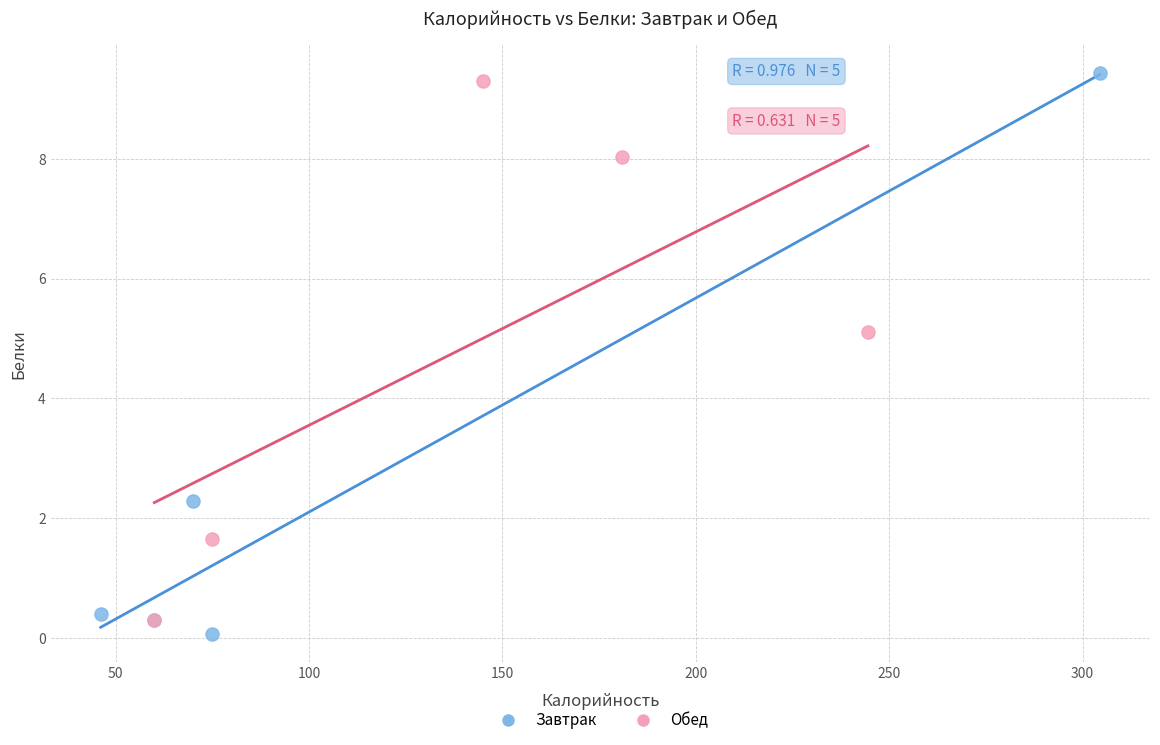

Which series has the widest spread of Y values?

Завтрак